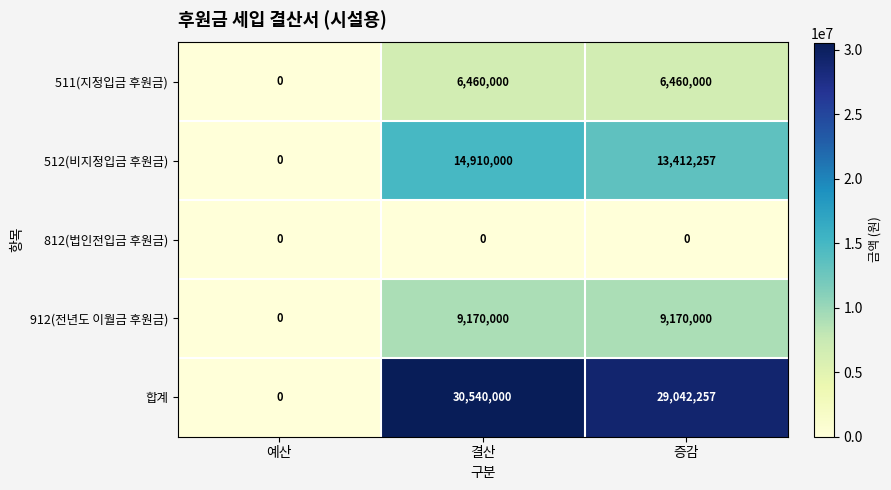

List the series in order of their peak value, lowest first.

812(법인전입금 후원금), 511(지정입금 후원금), 912(전년도 이월금 후원금), 512(비지정입금 후원금), 합계